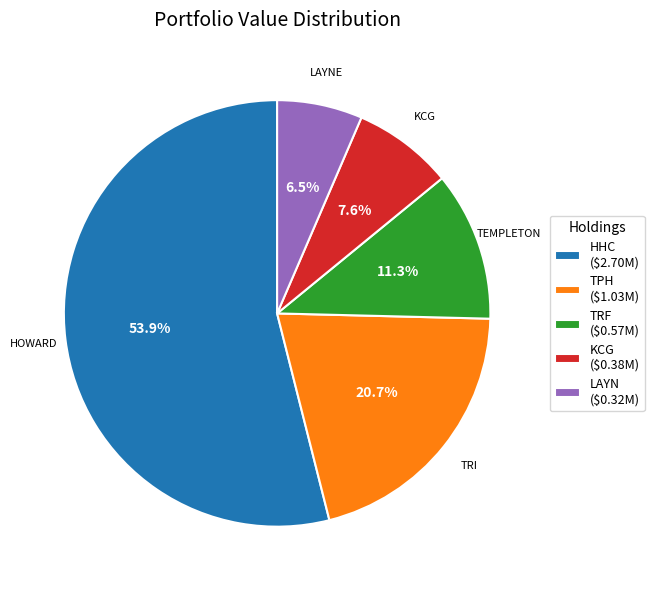

Does any single category account for the majority?

Yes